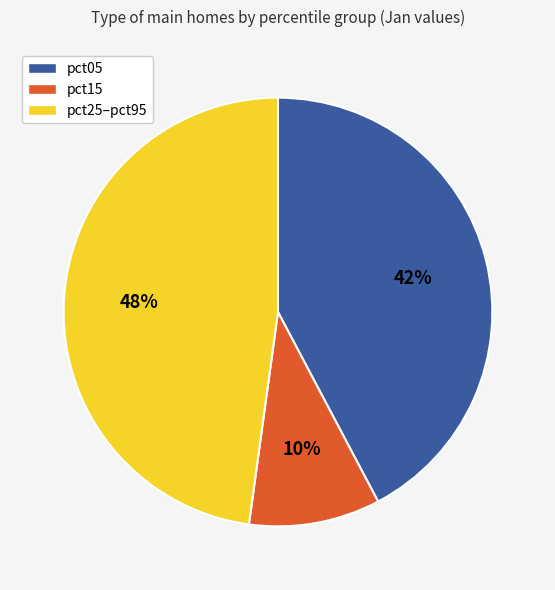

To the nearest percent, what is the average slice percentage?

33%